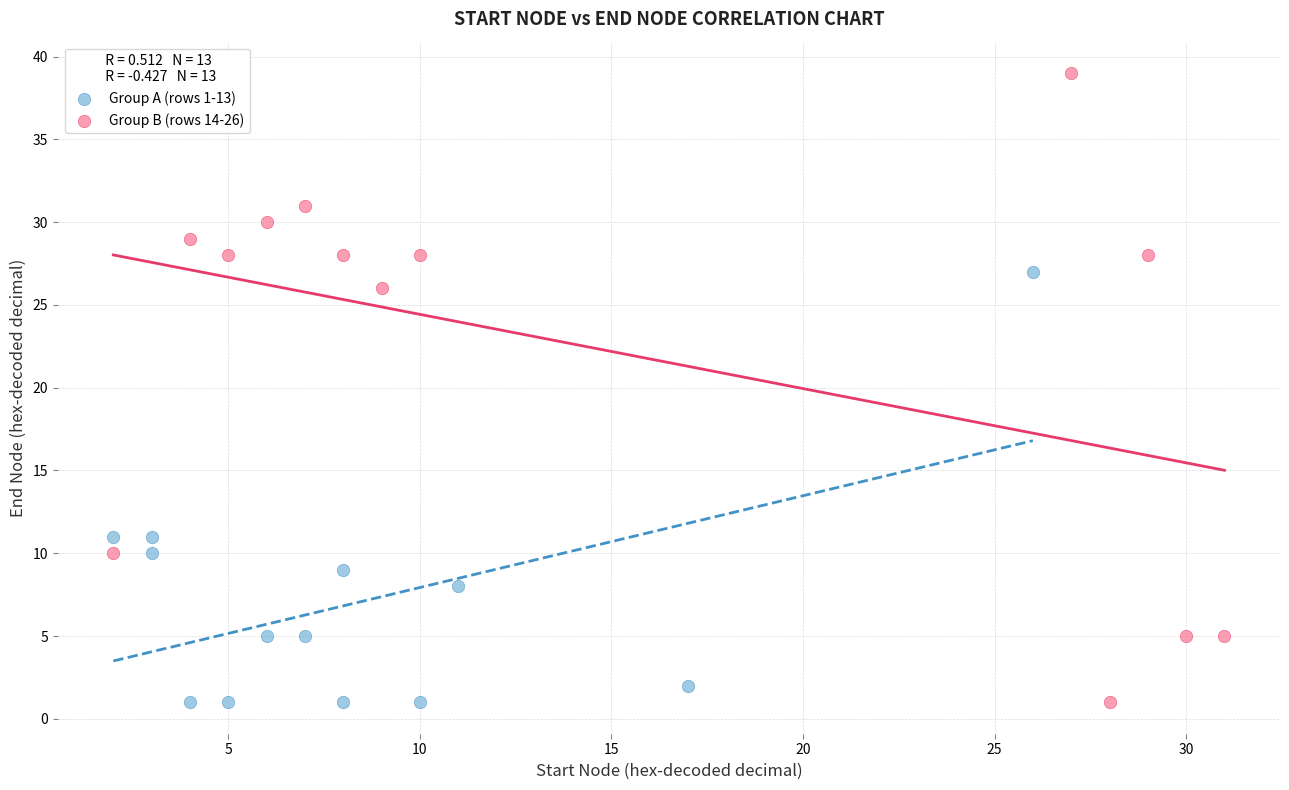

Which series contains the highest Y value?

Group B (rows 14-26)